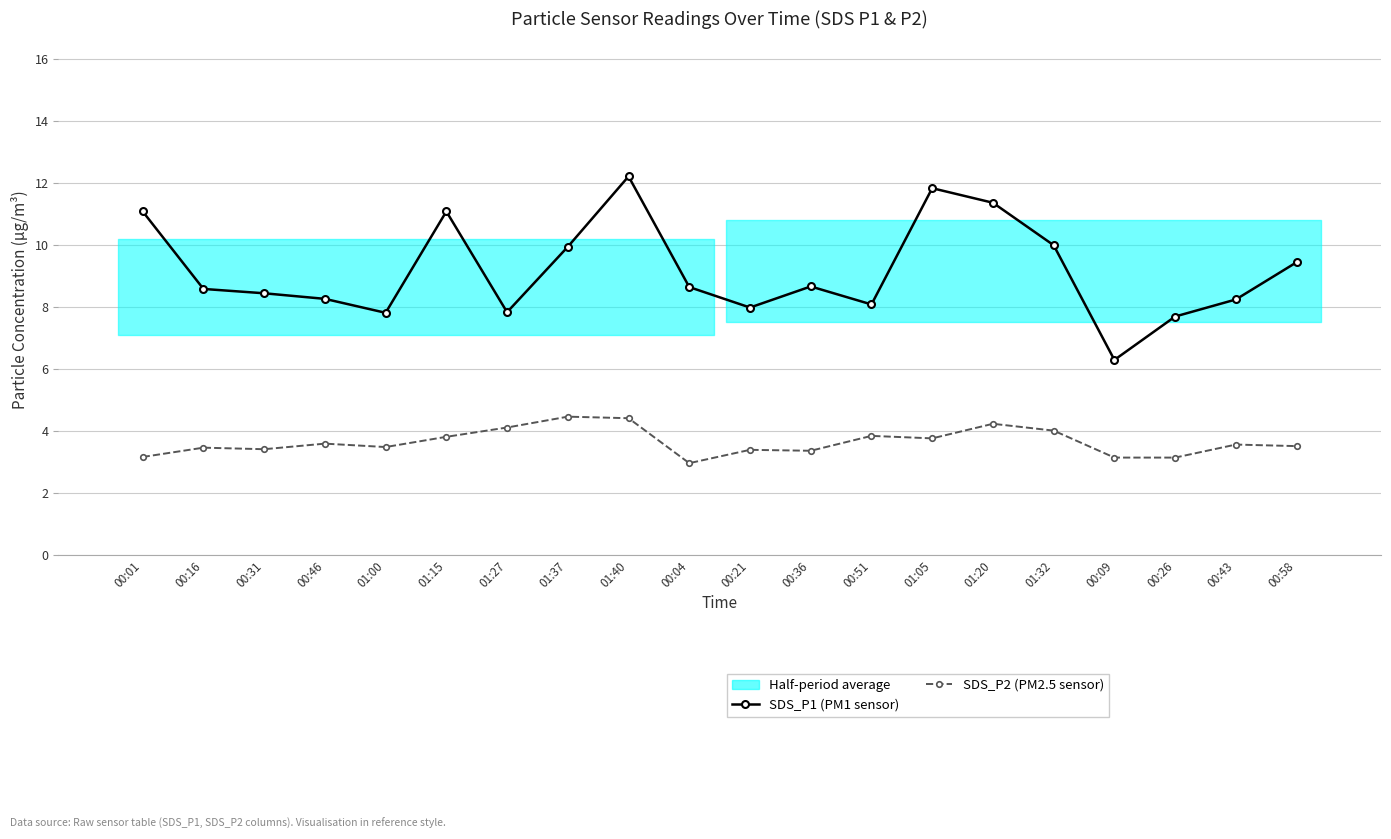

The SDS_P1 (PM1 sensor) series shows 9.9 at 01:37. True or false?

True